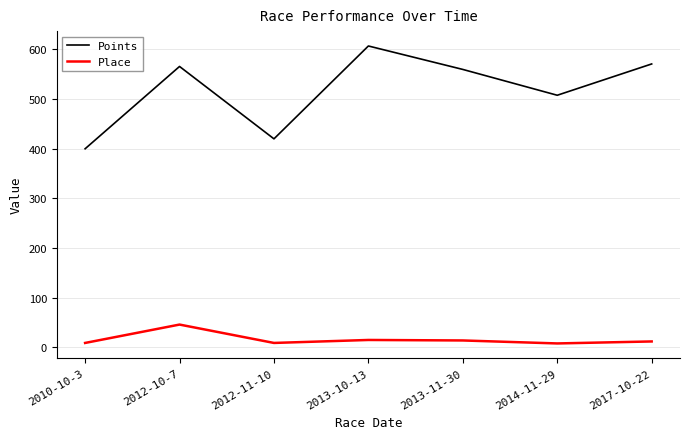

True or false: Place has a value of 14.0 at 2013-11-30.

True